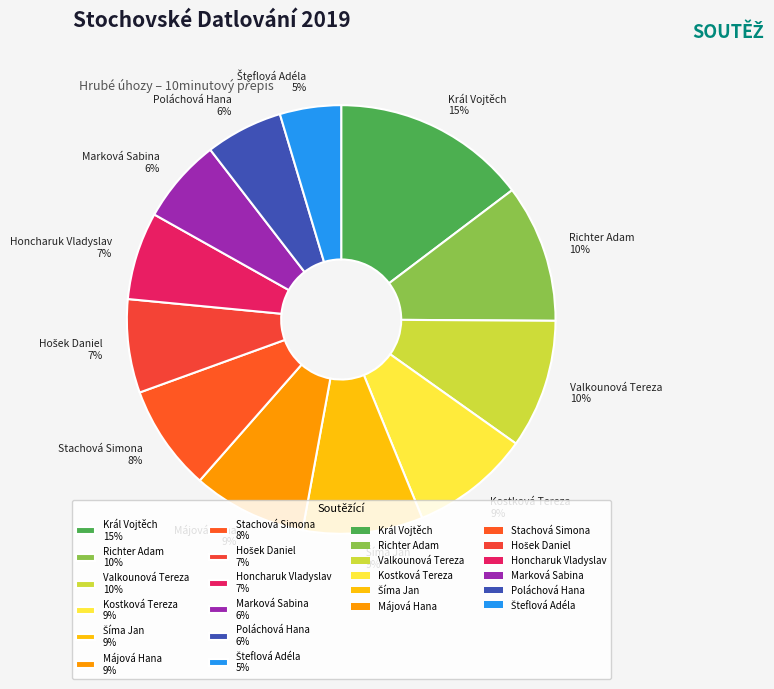

To the nearest percent, what is the average slice percentage?

8%